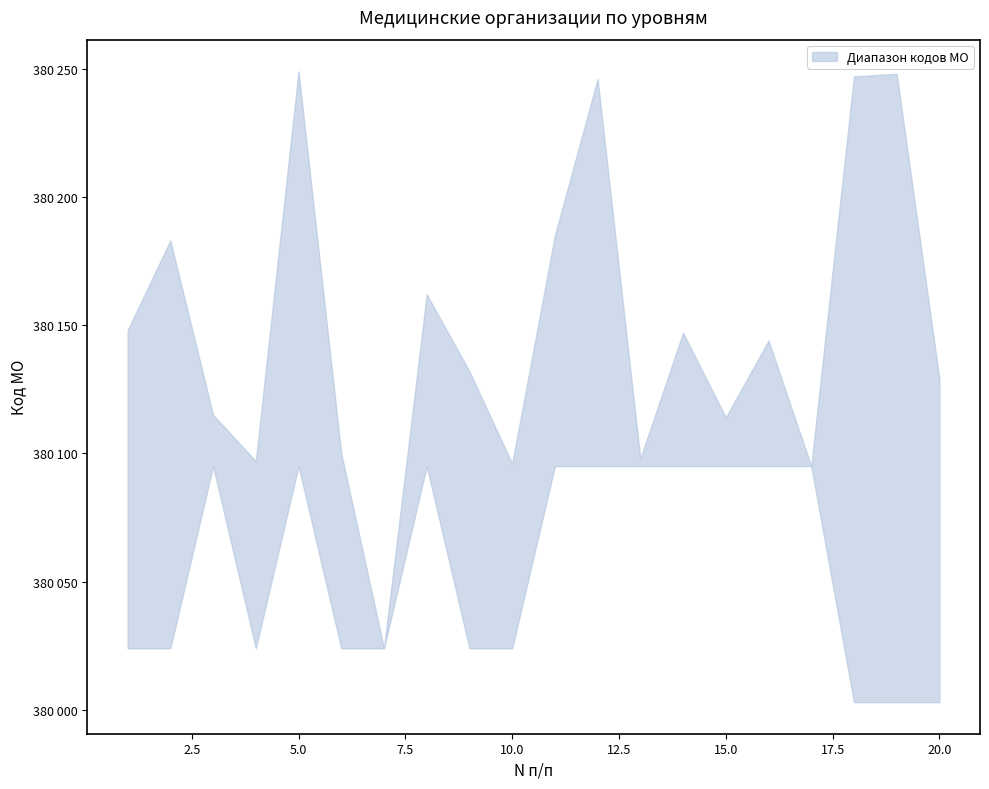

Rank the categories by upper value from lowest to highest.

7, 17, 10, 4, 13, 6, 15, 3, 20, 9, 16, 14, 1, 8, 2, 11, 12, 18, 19, 5